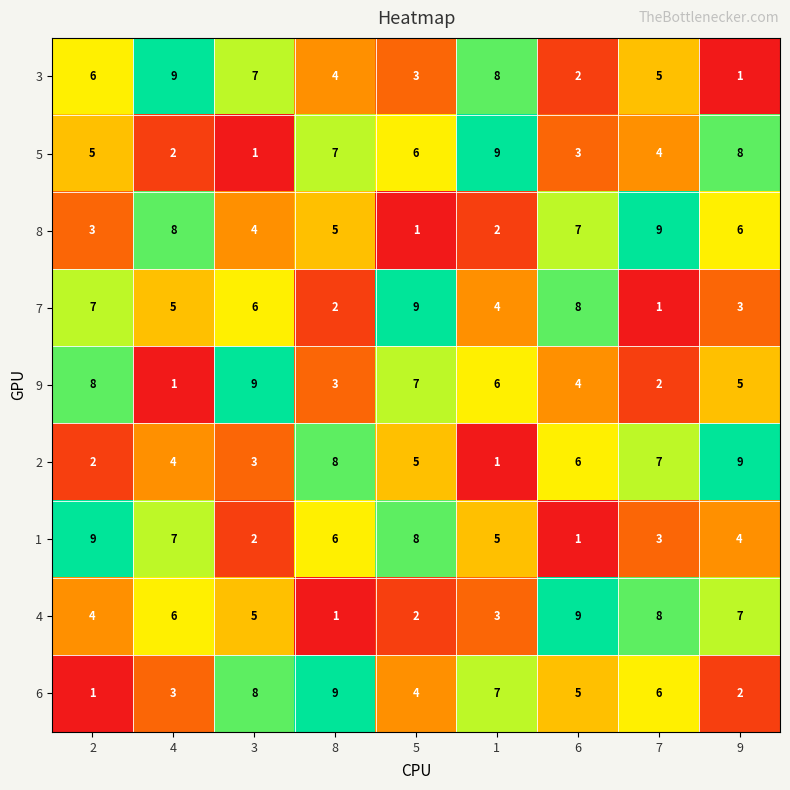

Count the number of categories in the chart.

9